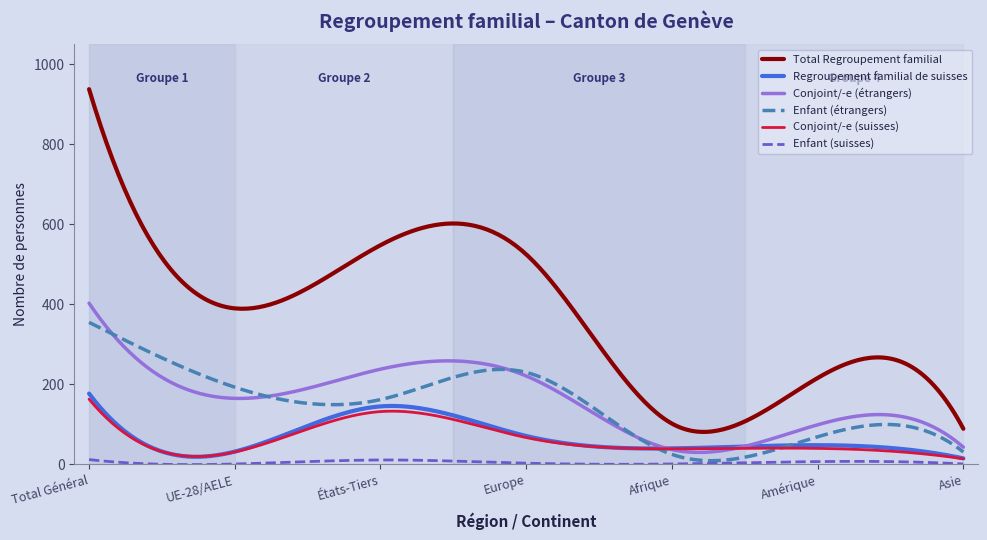

How many distinct data groups are displayed?

6